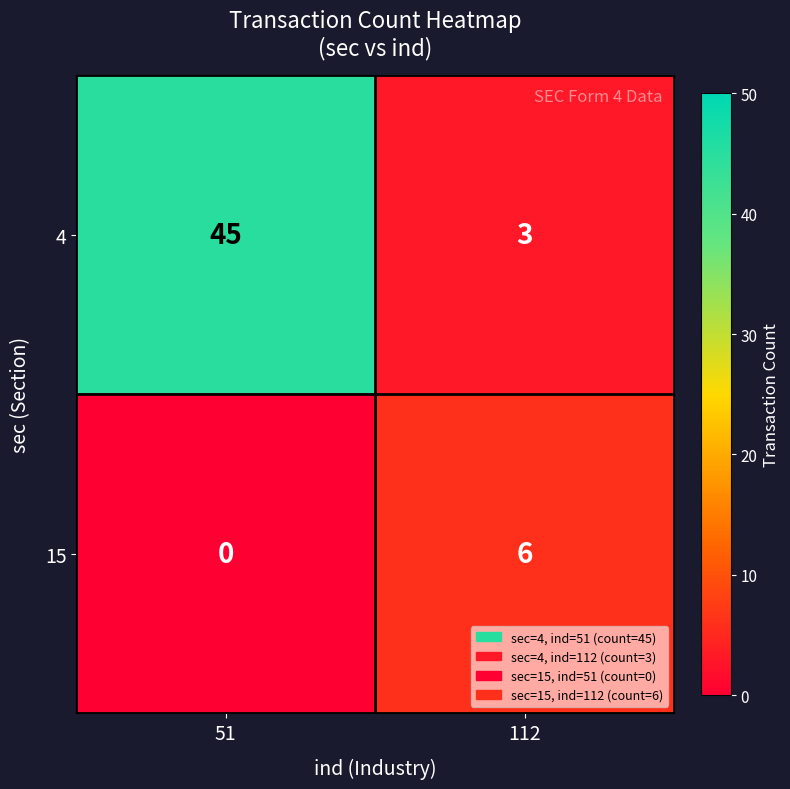

Reading right to left, transcribe all the data shown in this chart.

4: 3	45
15: 6	0